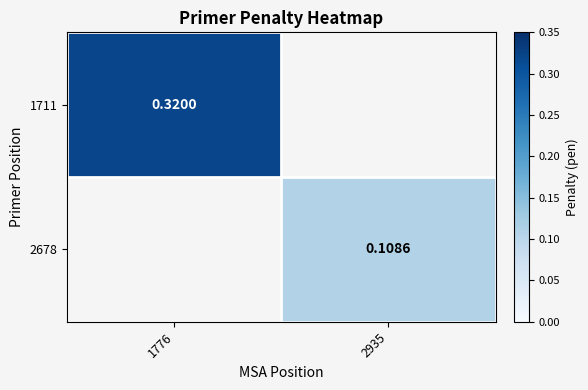

What is the greatest value displayed?

0.3